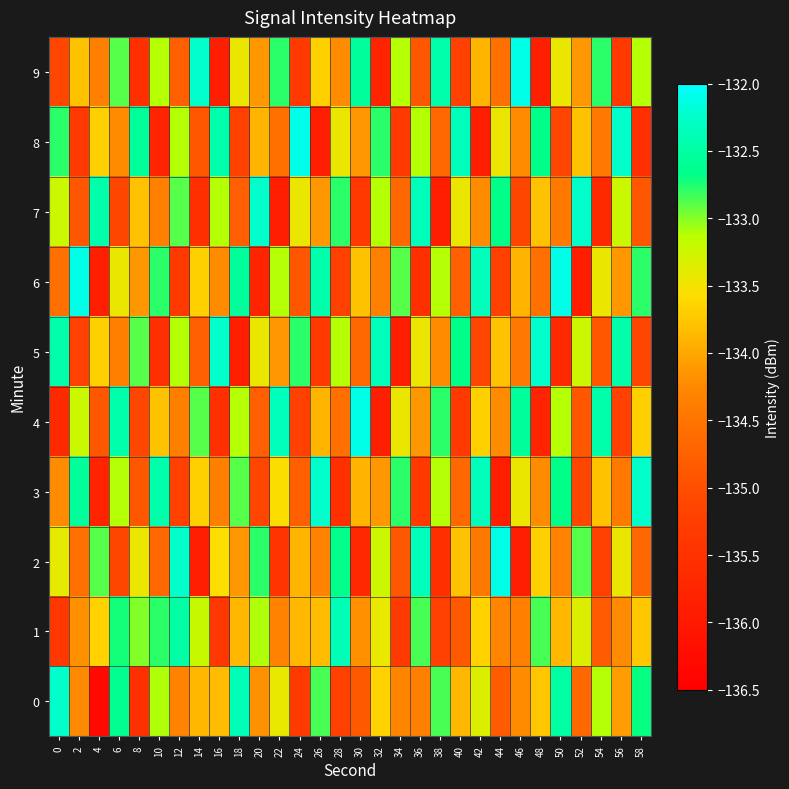

At which category is the sum across all series the highest?

6